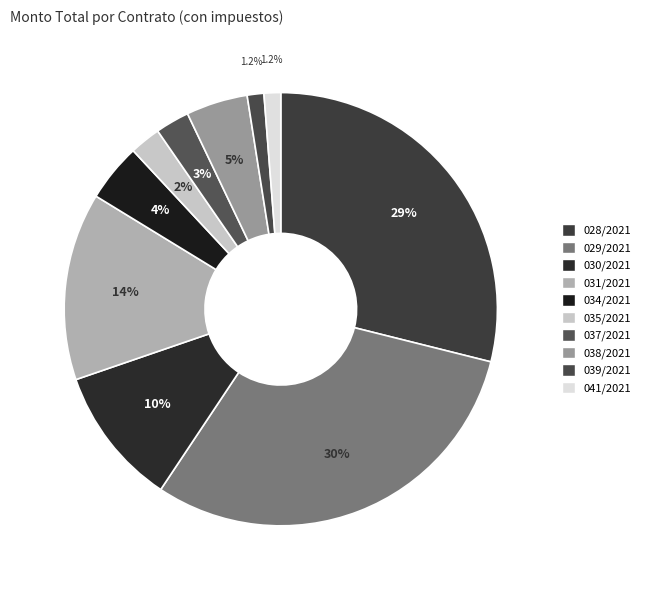

How many segments does this pie chart have?

10